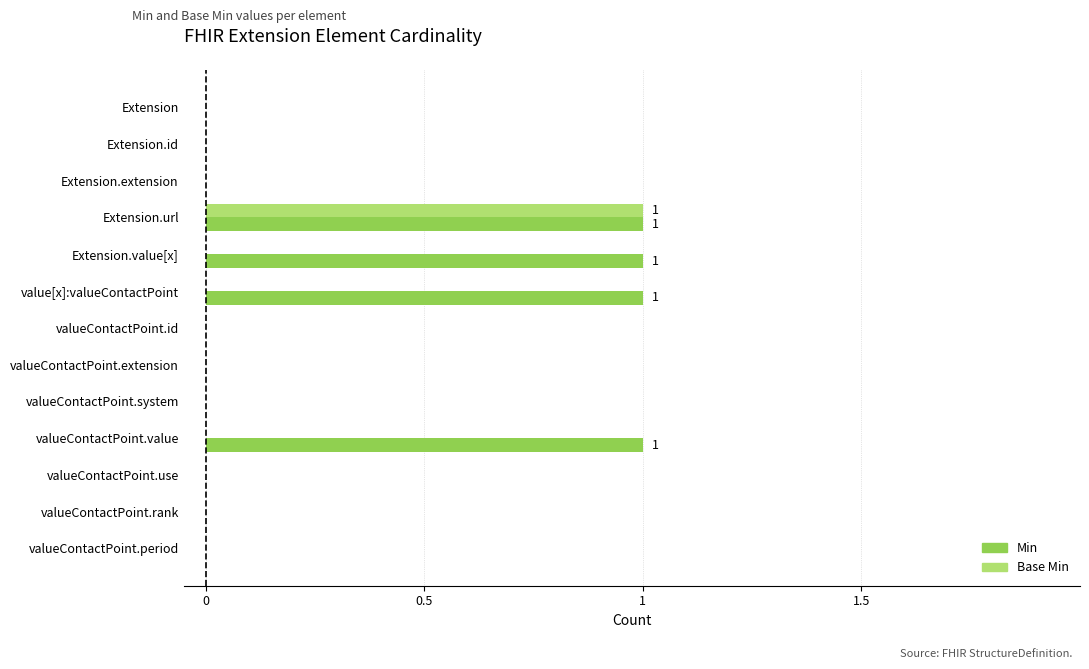

What is the sum of all Min values?

4